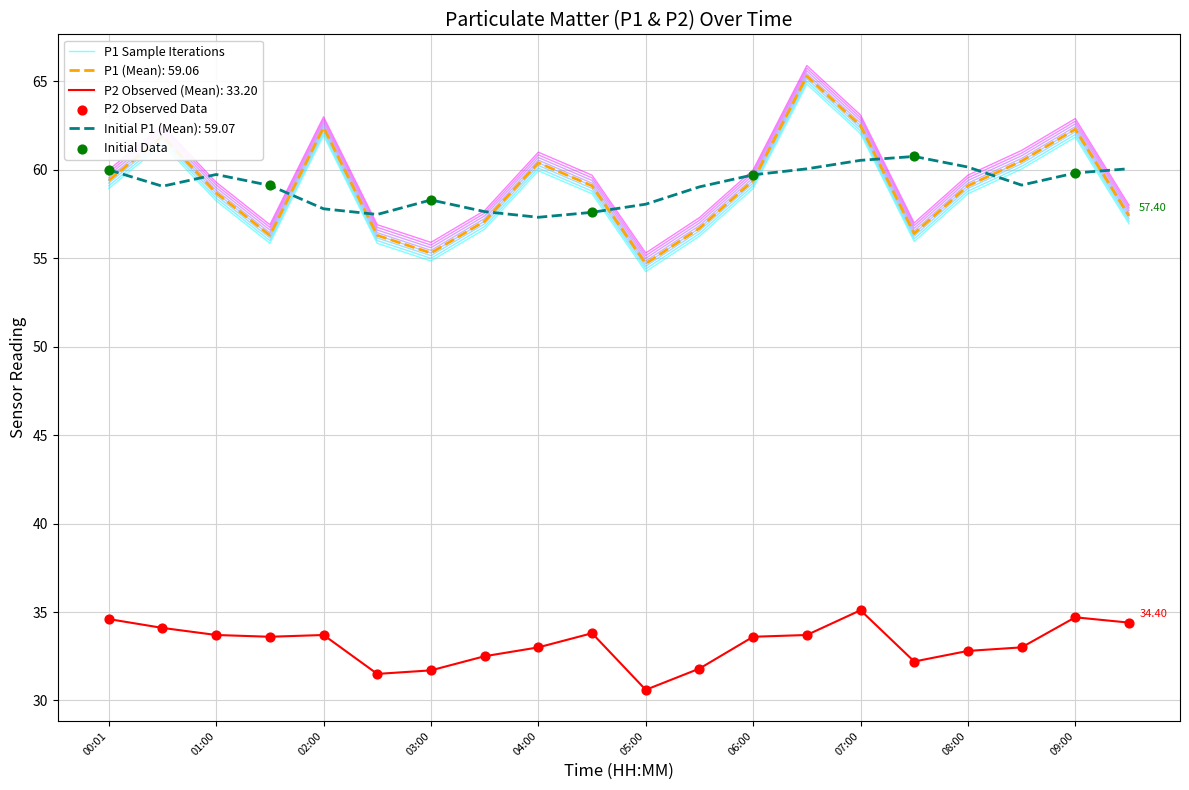

What is the total value across all series at 00:01?

93.5